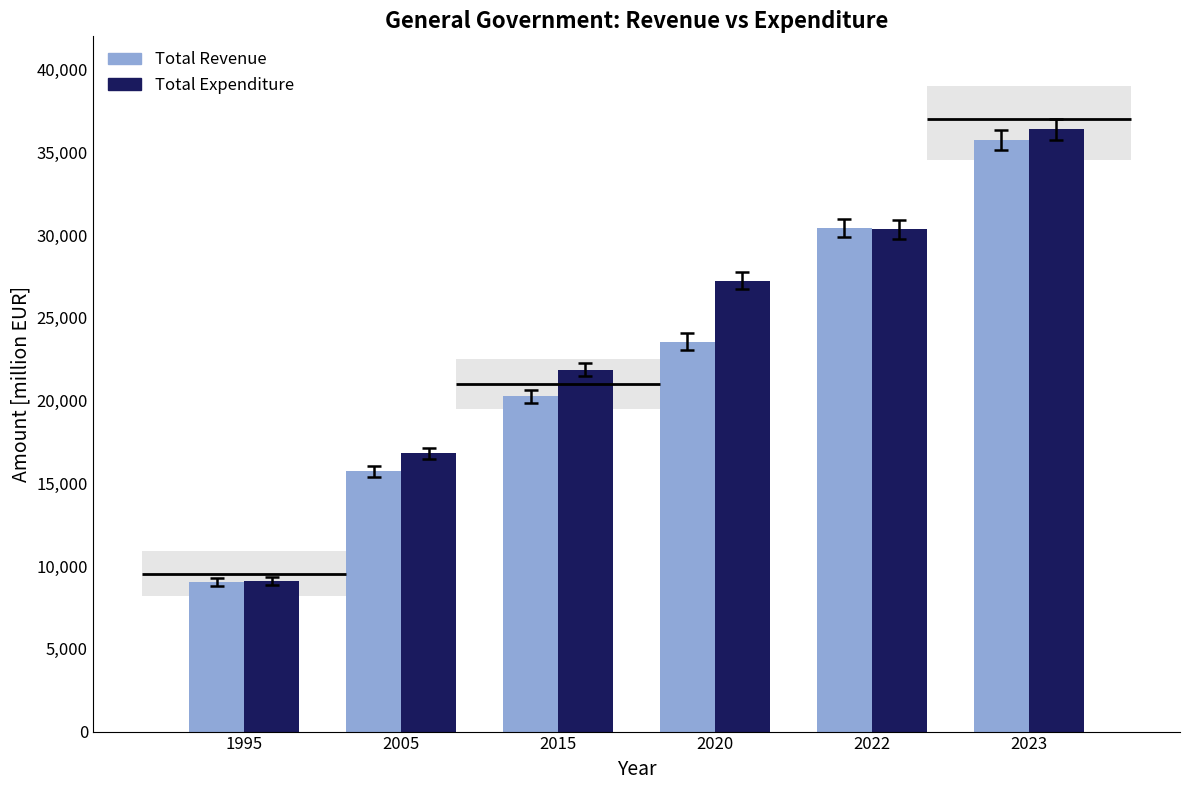

How many groups of bars are there?

6